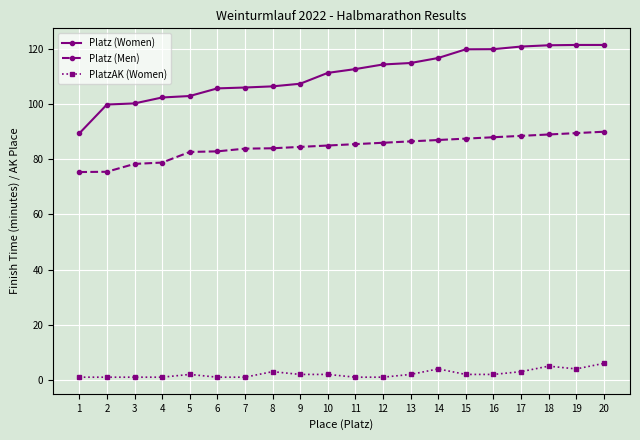

Which series has the largest range (max minus min)?

Platz (Women)